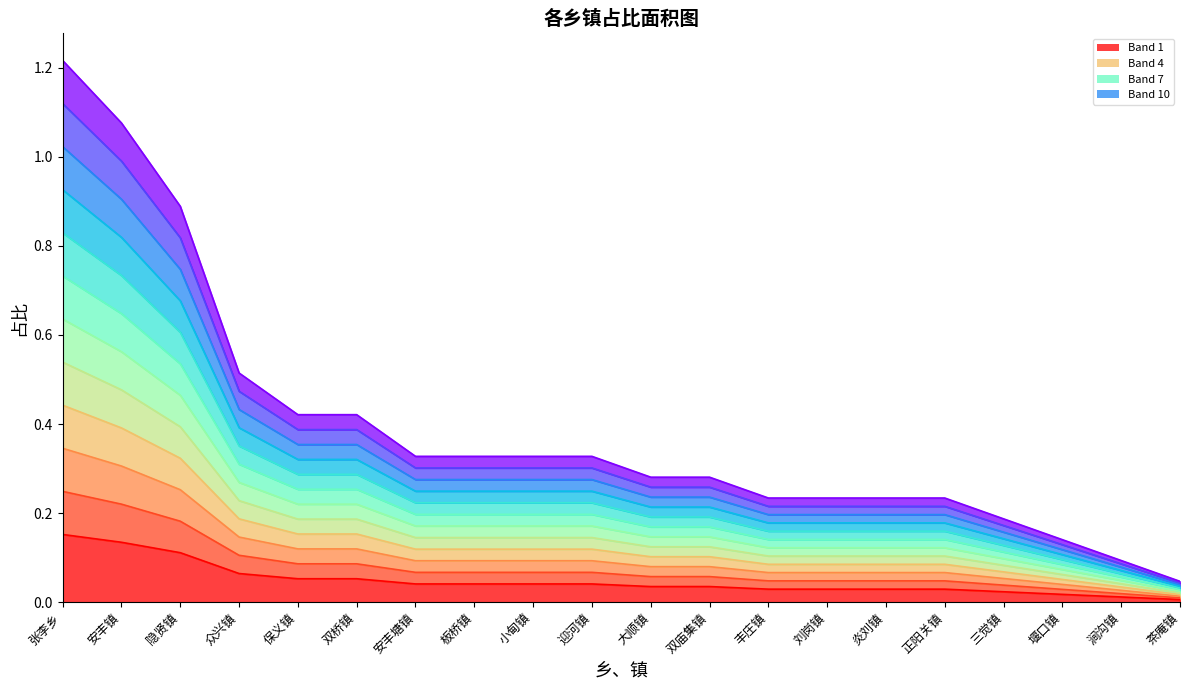

What is the average value?

0.4